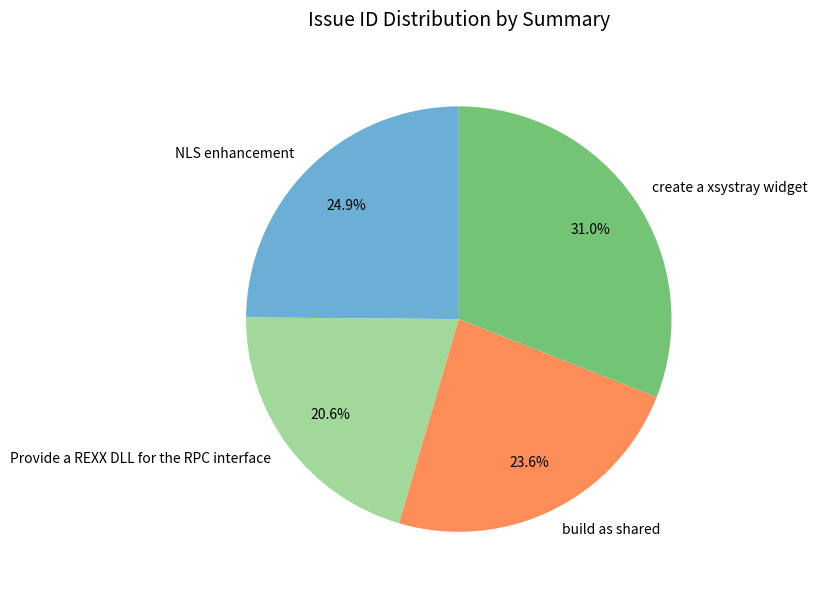

Which slice is the smallest?

Provide a REXX DLL for the RPC interface